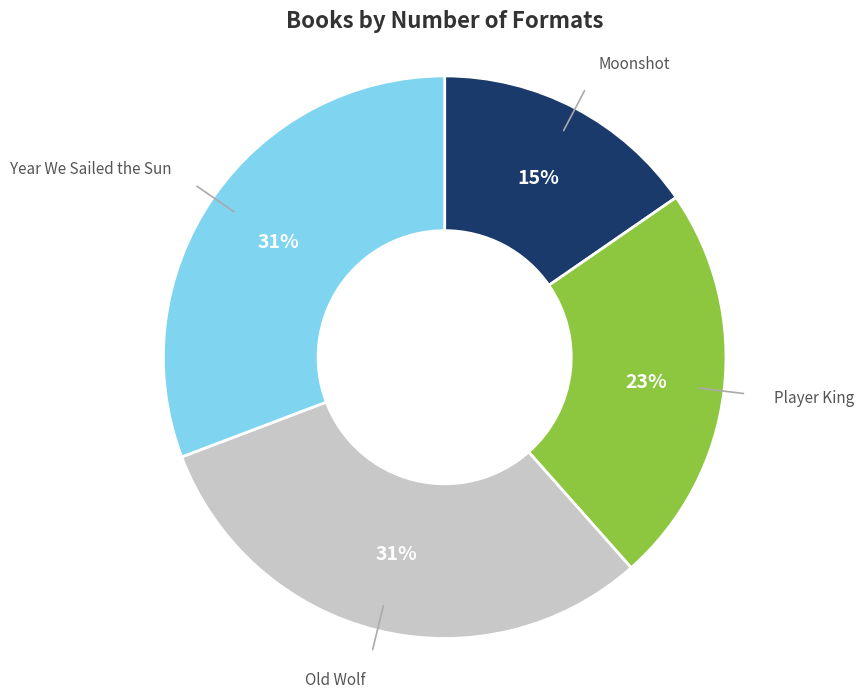

Is there any slice that represents more than half of the pie?

No